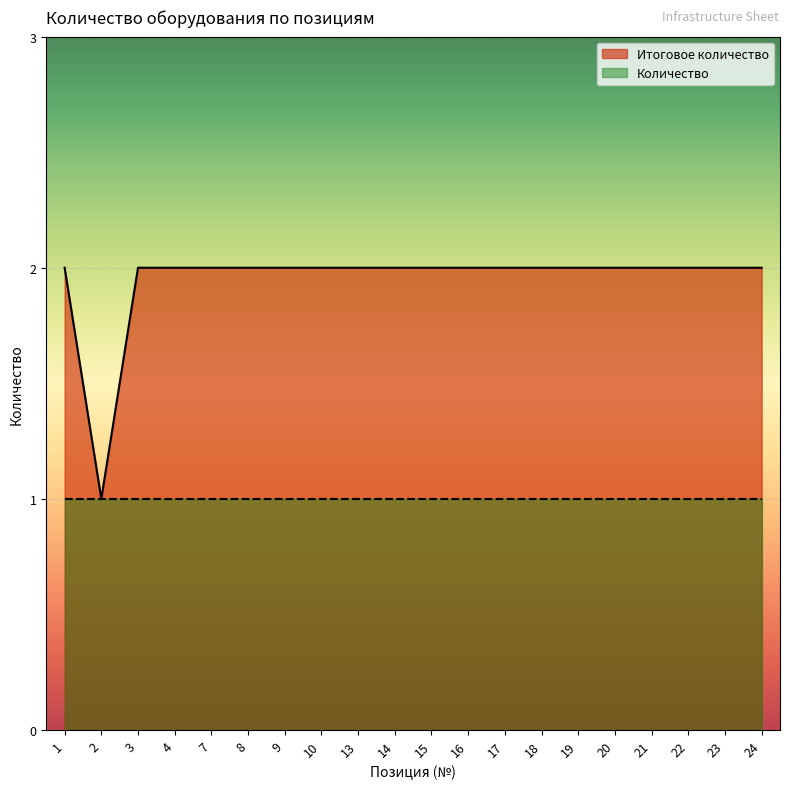

What is the total value across all series at 10?

3